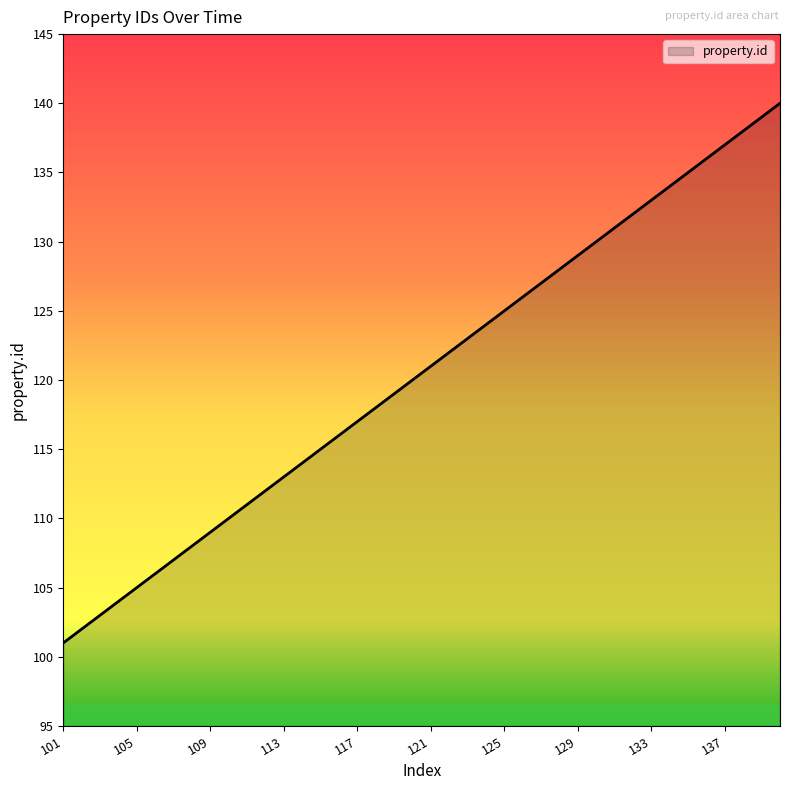

What is the difference between the maximum and minimum values?

39